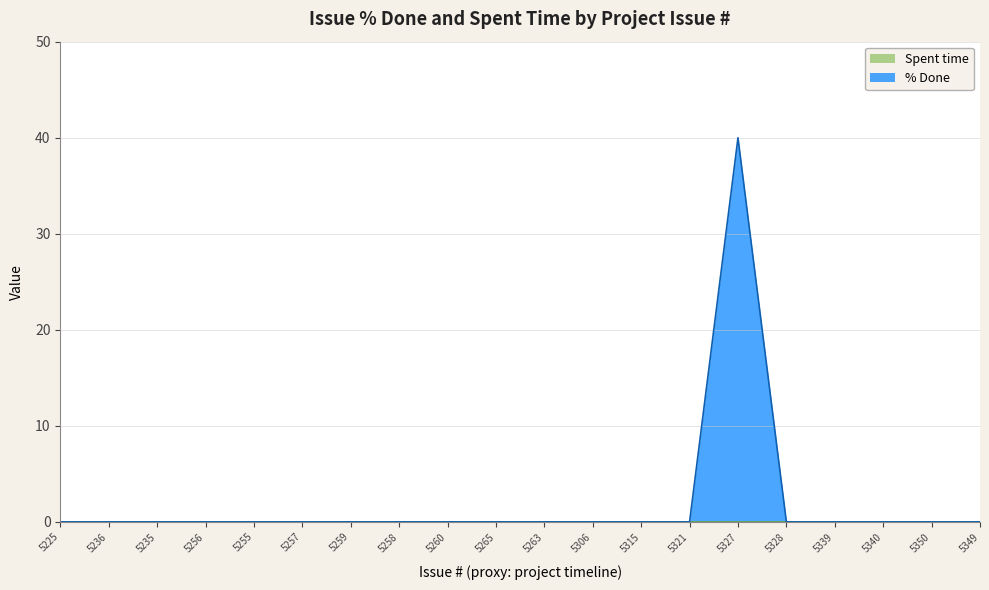

How many lines are shown in the chart?

2